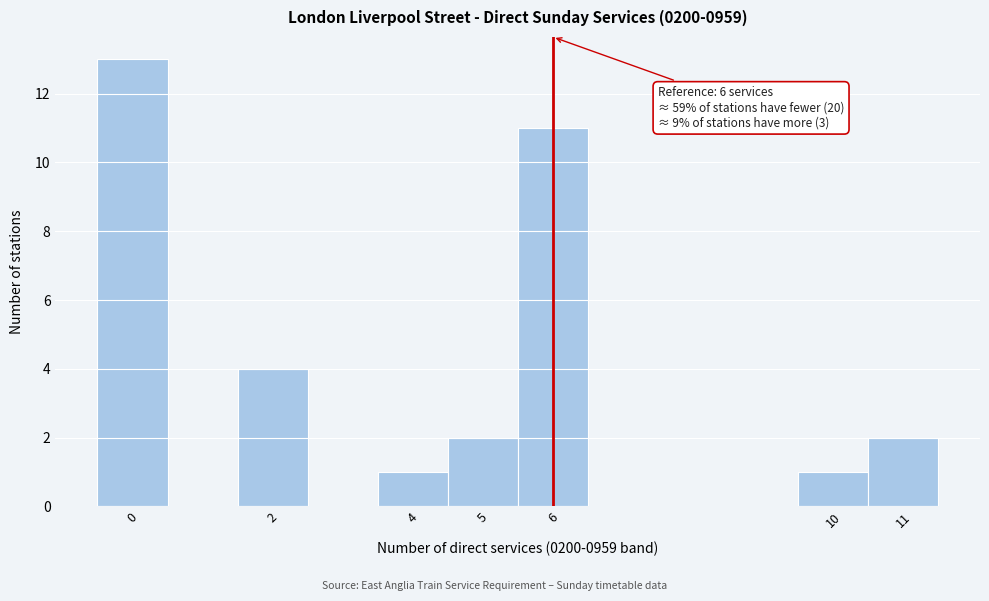

Which range on the x-axis has the tallest bar?

-0.5 to 0.5